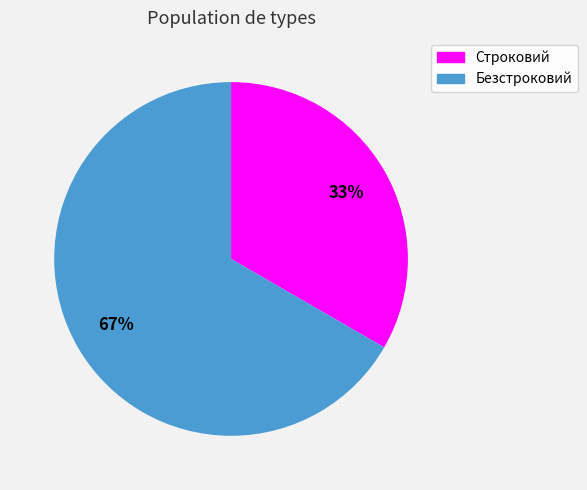

What is the smallest slice in the pie chart?

Строковий